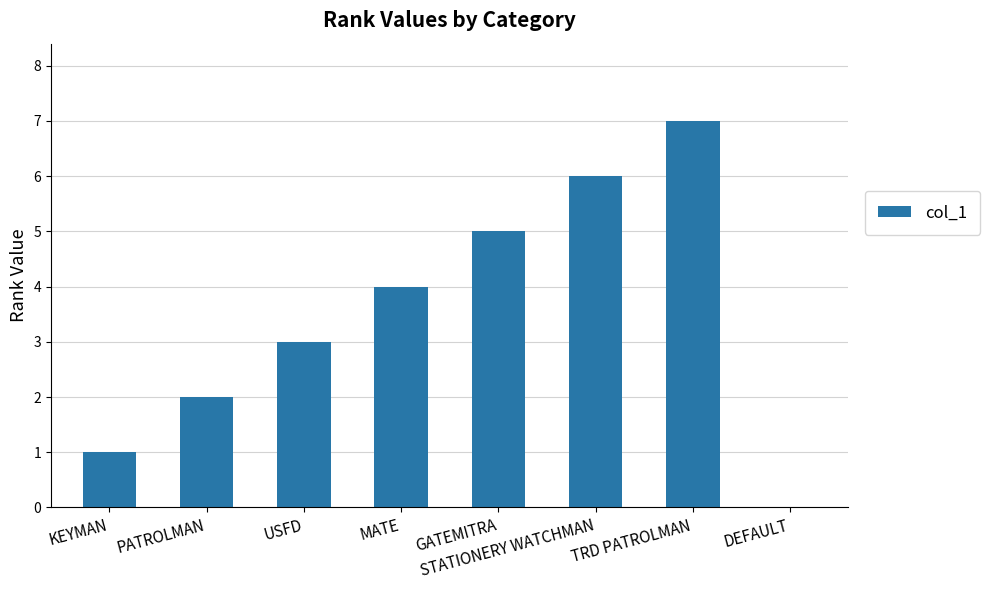

At which label is the value closest to 3?

USFD